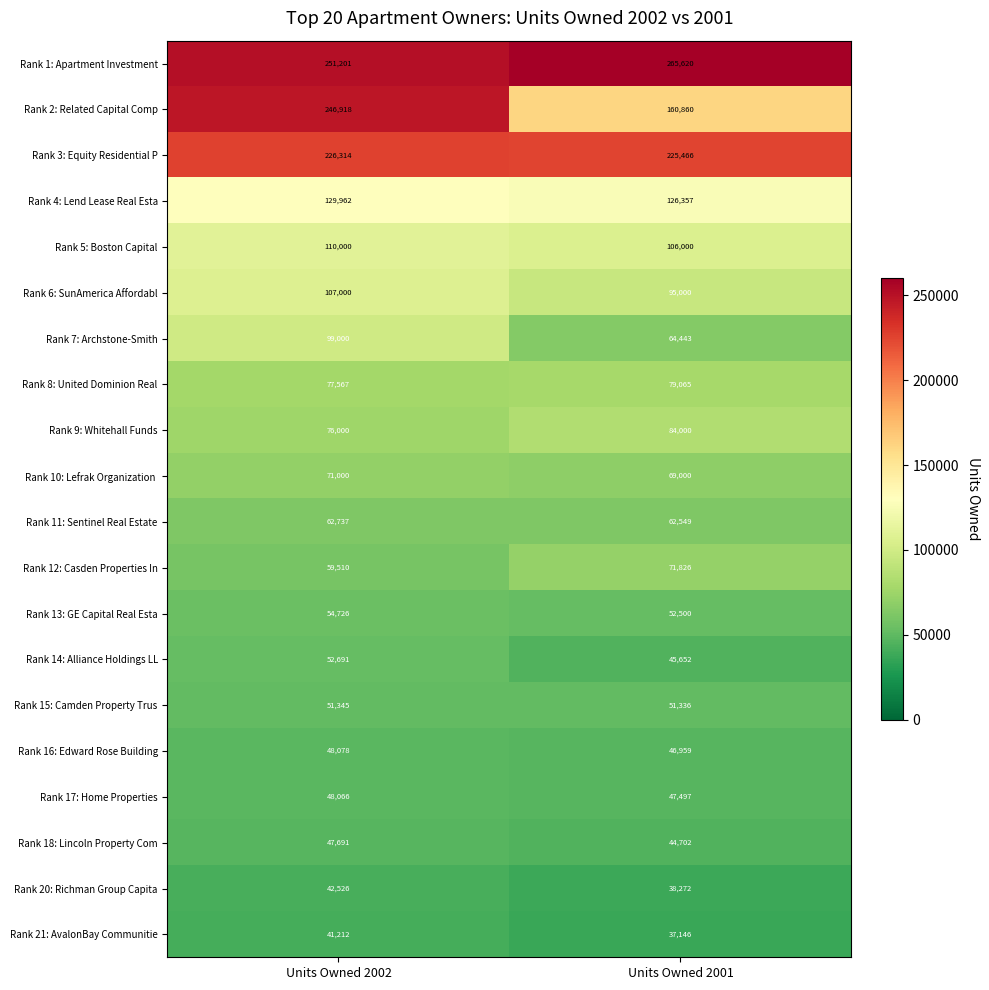

What is the spread (max minus min) of values at Units Owned 2002?

209989